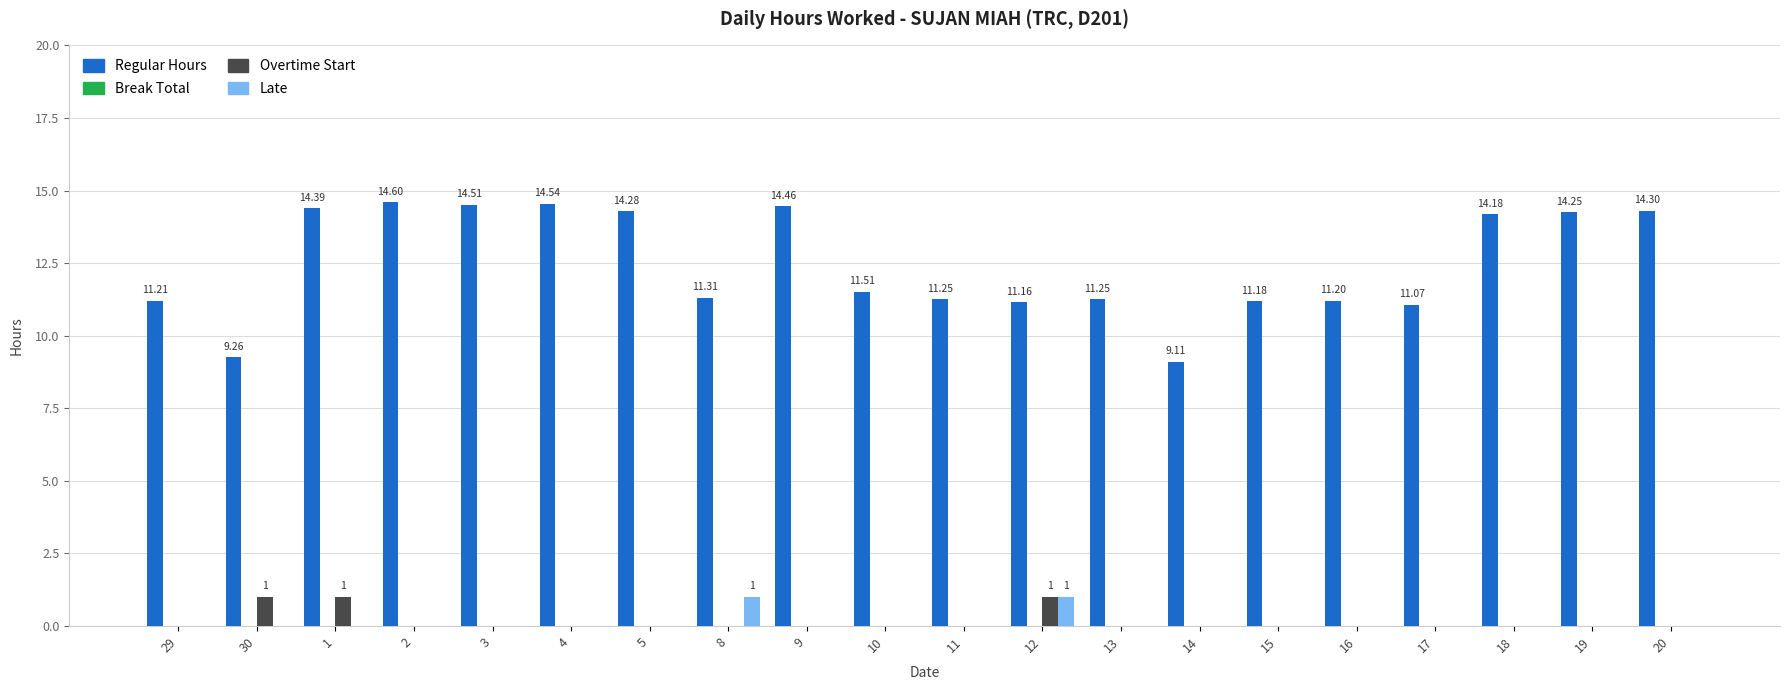

What is the sum of all Overtime Start values?

3.0